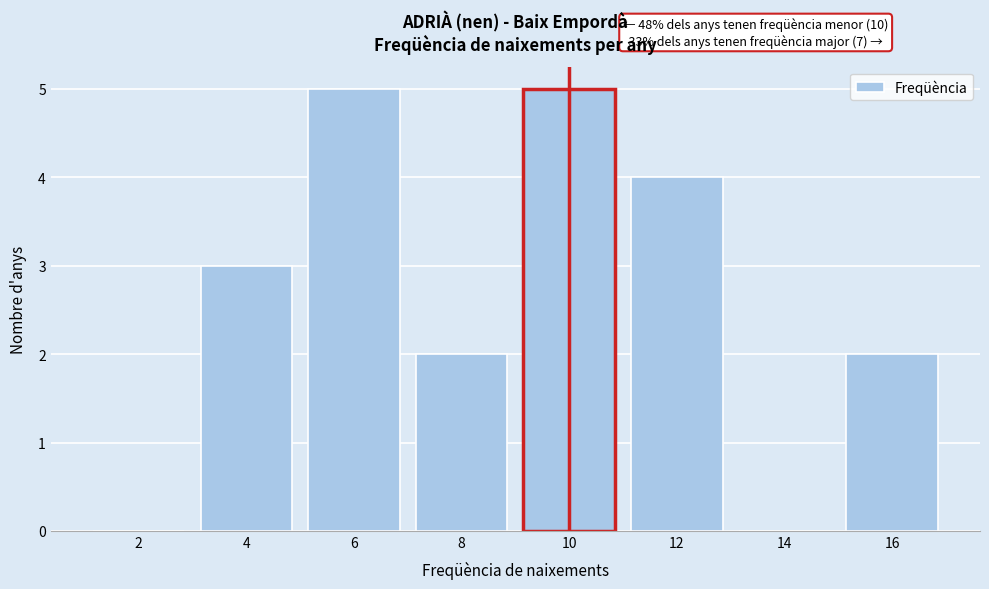

What is the sum of all values?

21